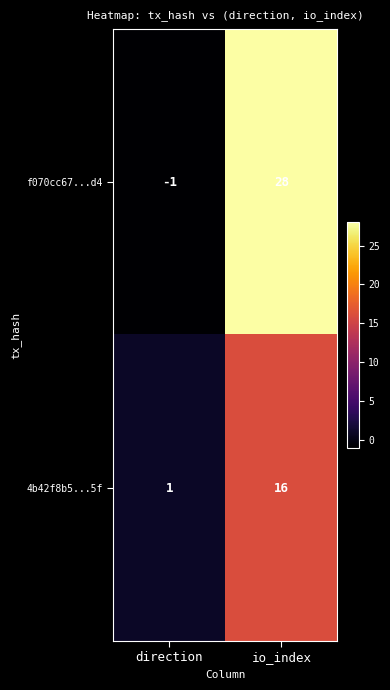

Count the number of categories in the chart.

2